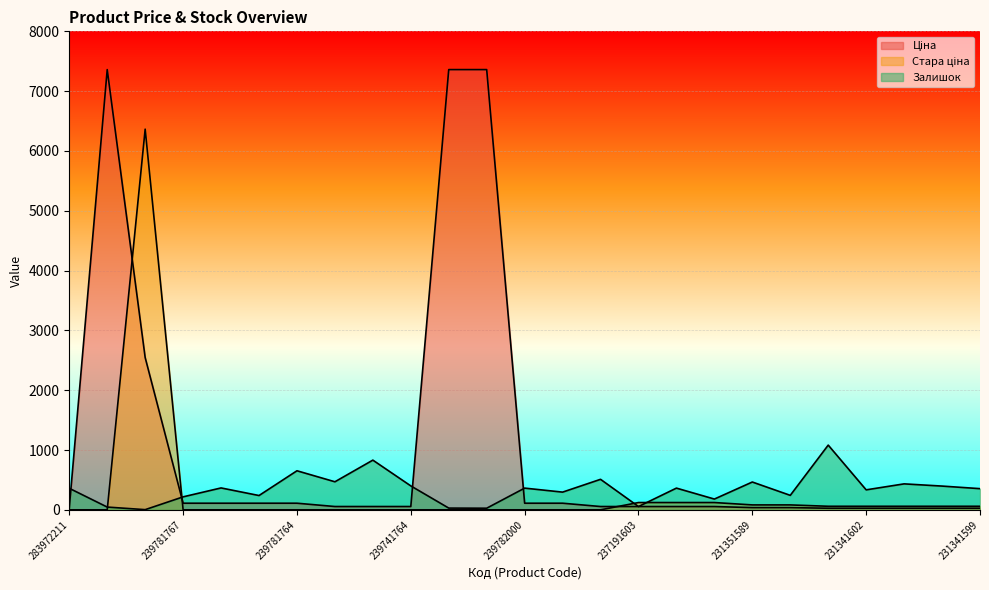

What is the difference between the highest and lowest values at 239781767?

217.0